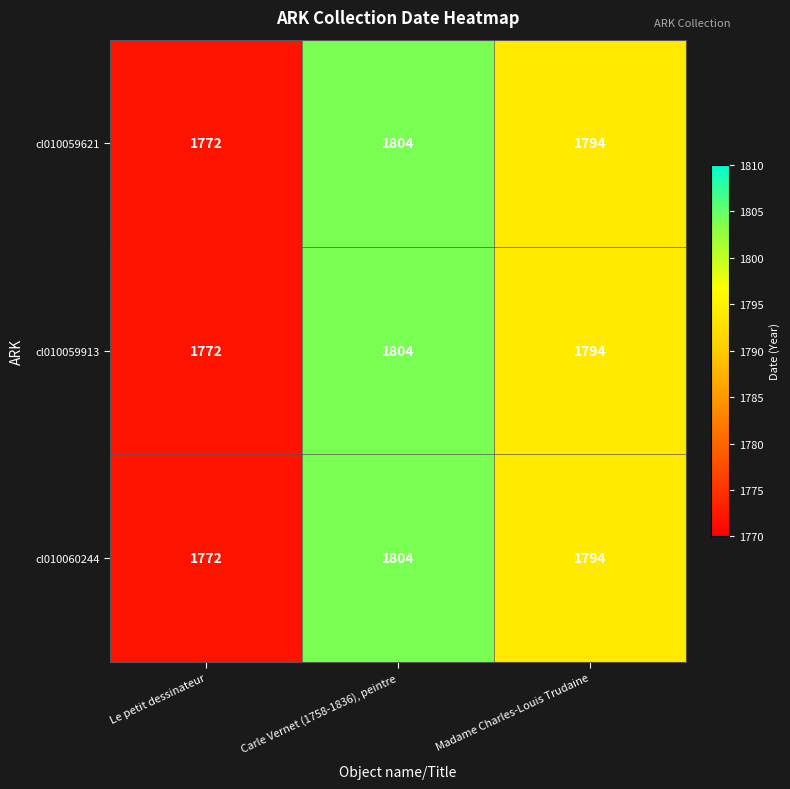

What is the smallest value displayed?

1772